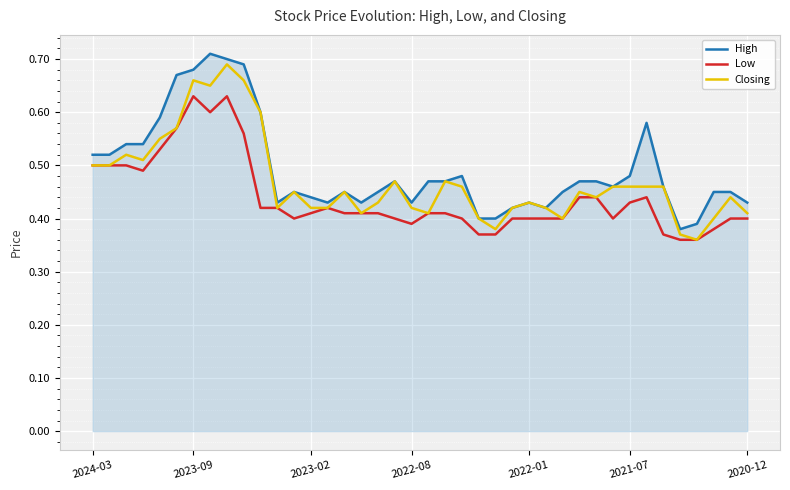

What is the difference between the maximum and second lowest values in the Closing series?

0.3